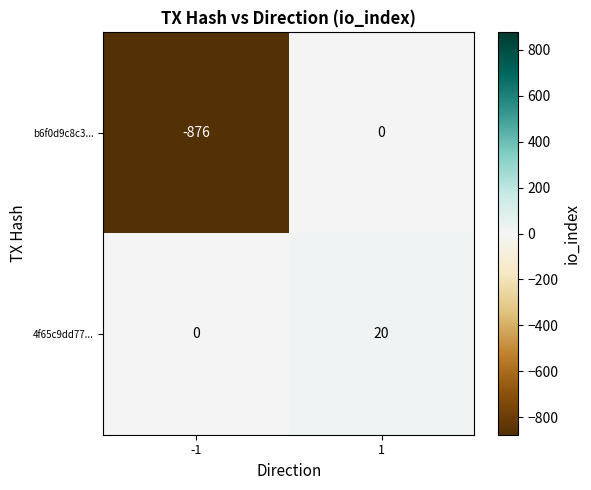

What is the average value of the b6f0d9c8c3... series?

-438